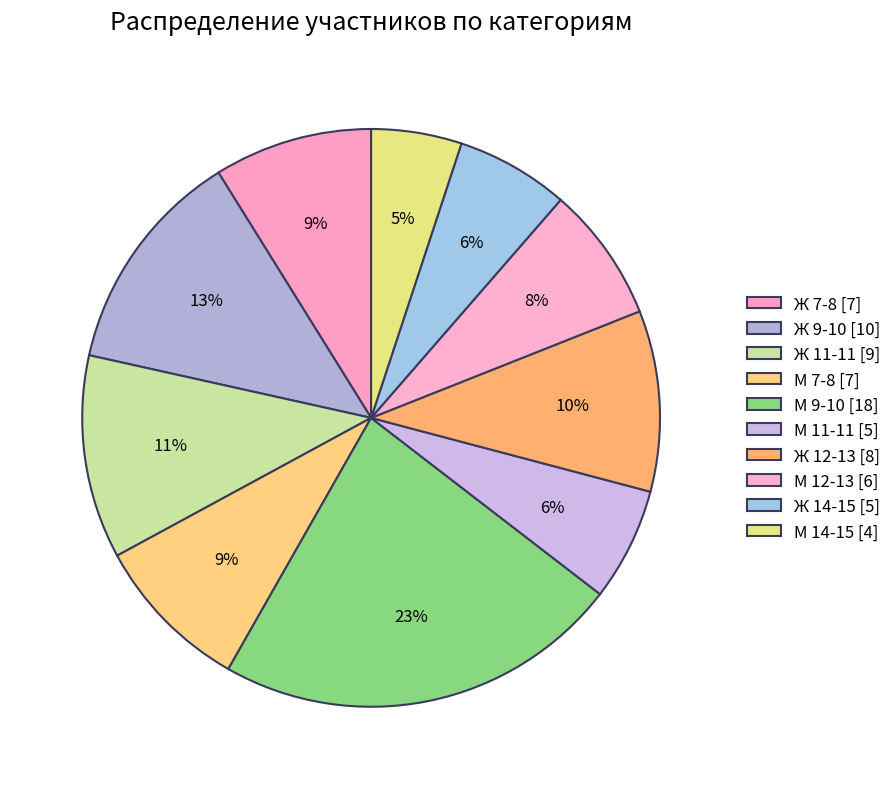

Is it true that Ж 11-11 is 11% of the pie?

True